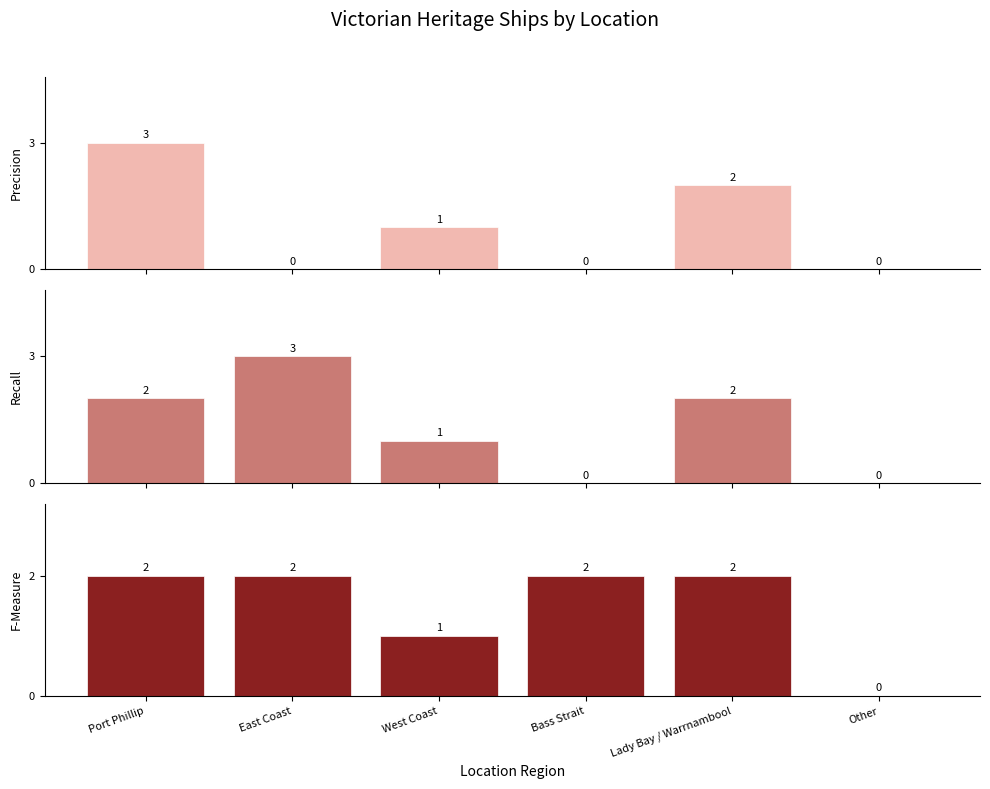

What are all the series names shown in the legend?

Precision, Recall, F-Measure